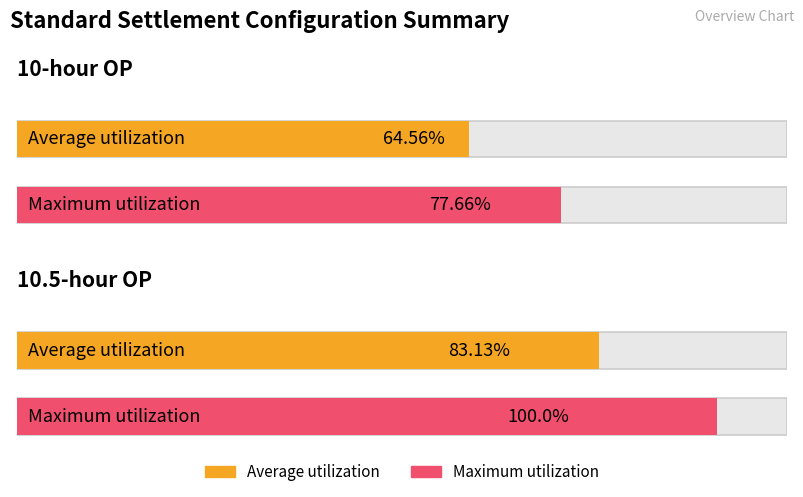

What is the total value across all series at 10.5-hour OP?

183.1